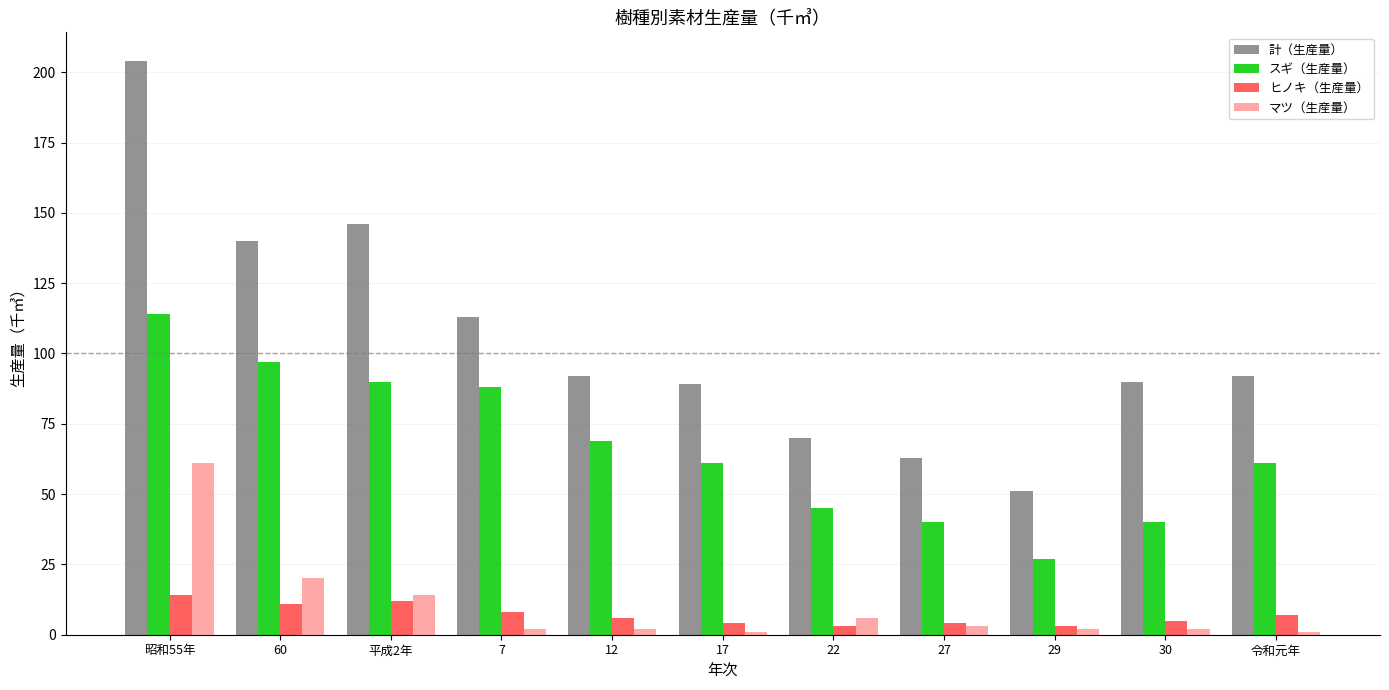

What is the difference between the maximum and second lowest values in the ヒノキ（生産量） series?

11